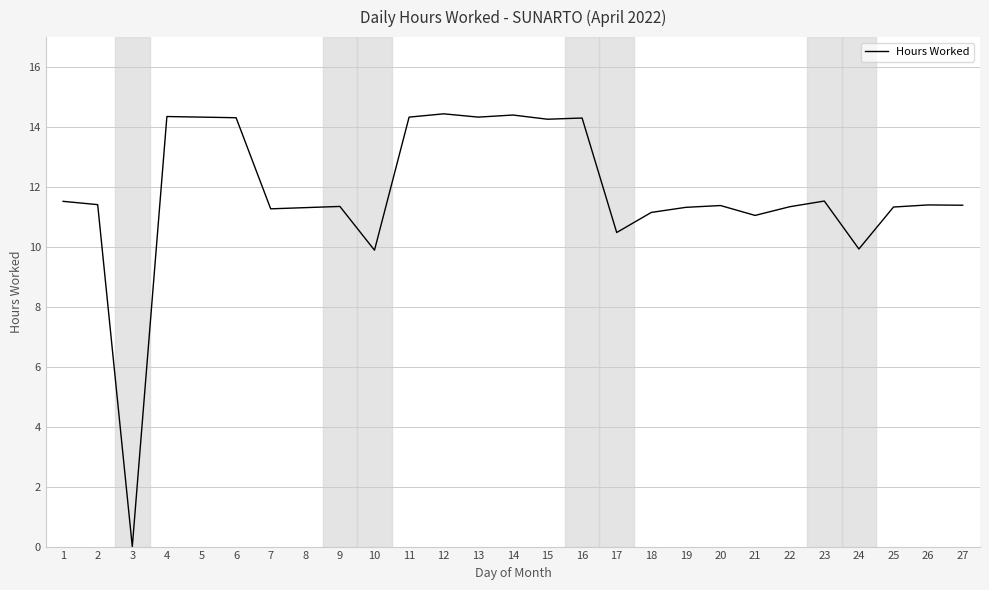

What is the ratio of the value at 19 to the value at 2?

1.0